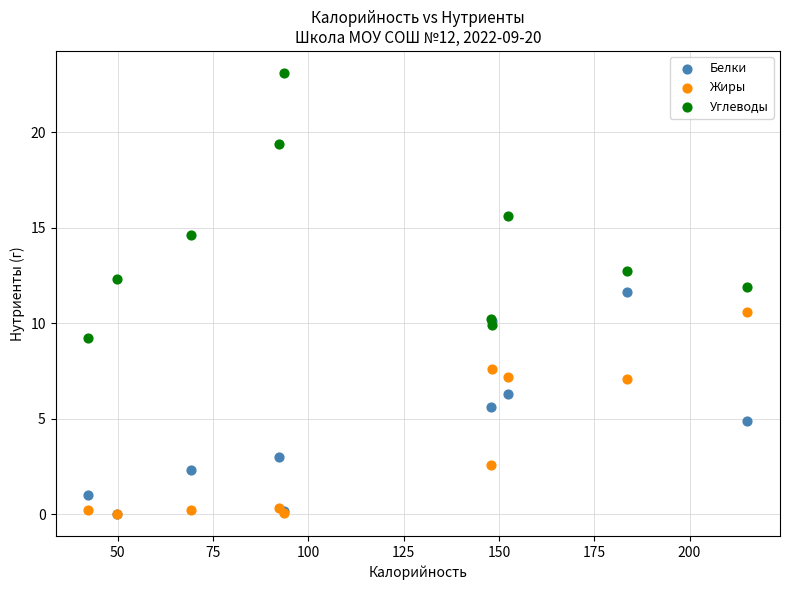

In the Углеводы series, what Y value is closest to 16?

15.6